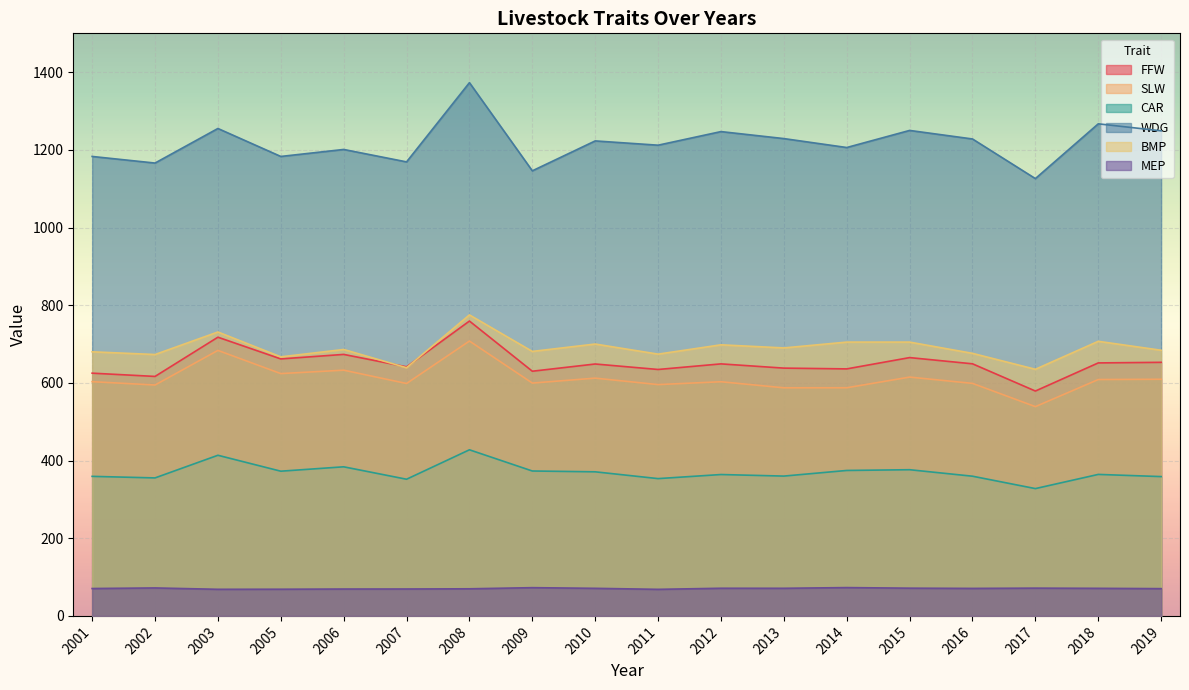

Count the number of data series in this chart.

6